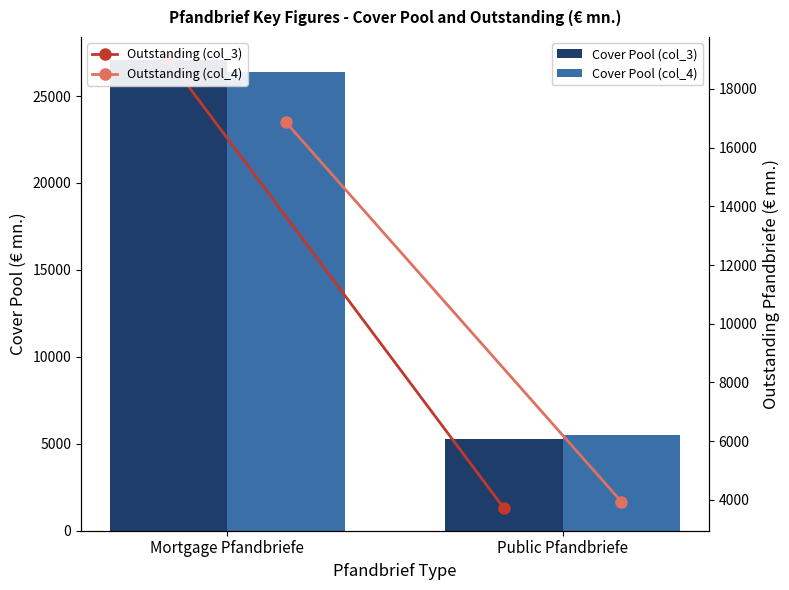

At which category does the chart reach its peak across all series?

Mortgage Pfandbriefe